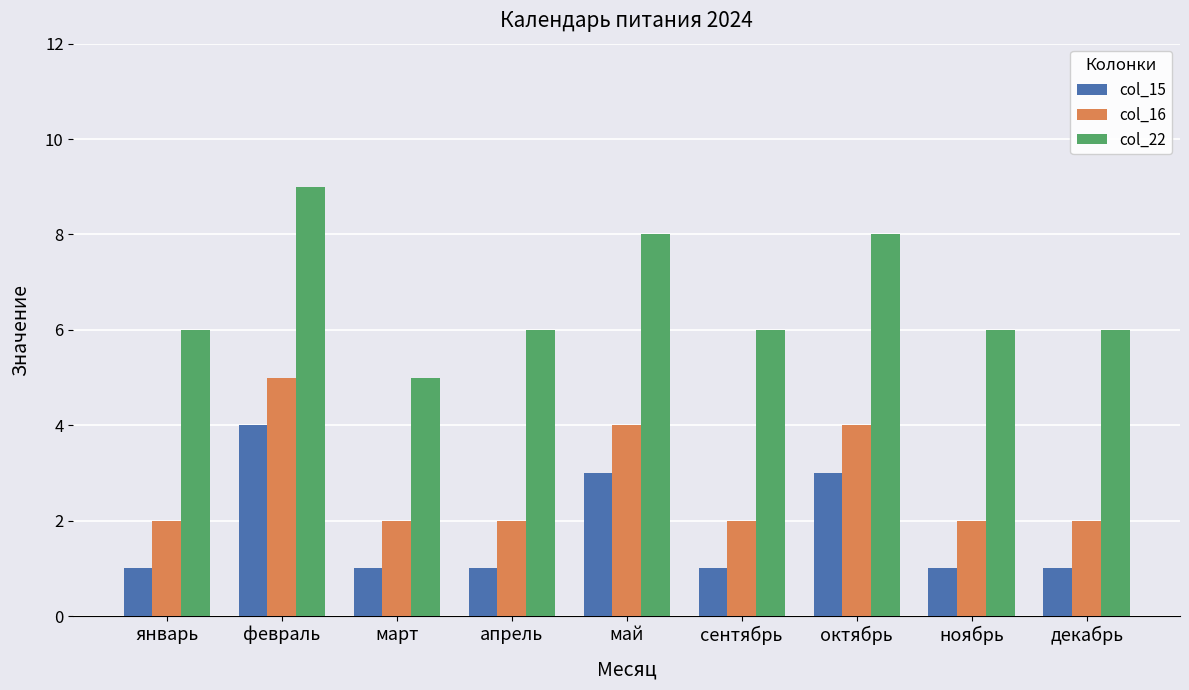

What is the maximum value shown in the chart?

9